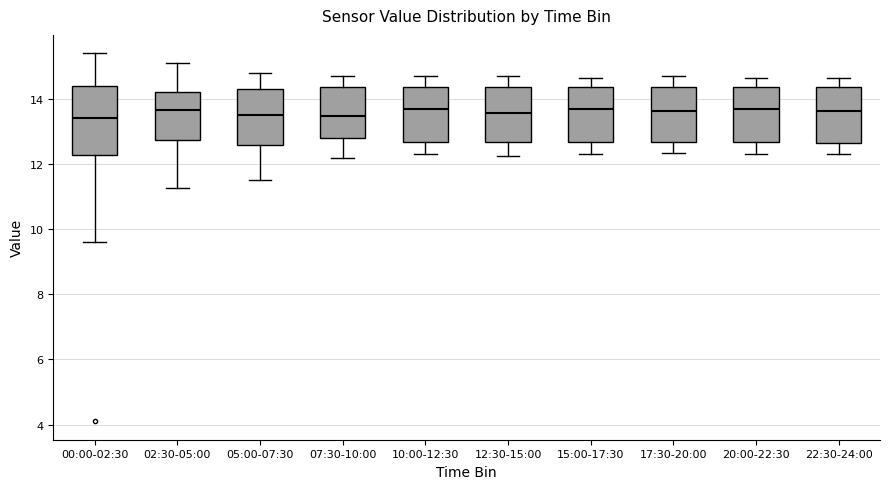

Where does the upper whisker of the box for 22:30-24:00 end on the y-axis? The values are not printed on the chart, so give them approximately, as read against the axis.

14.6